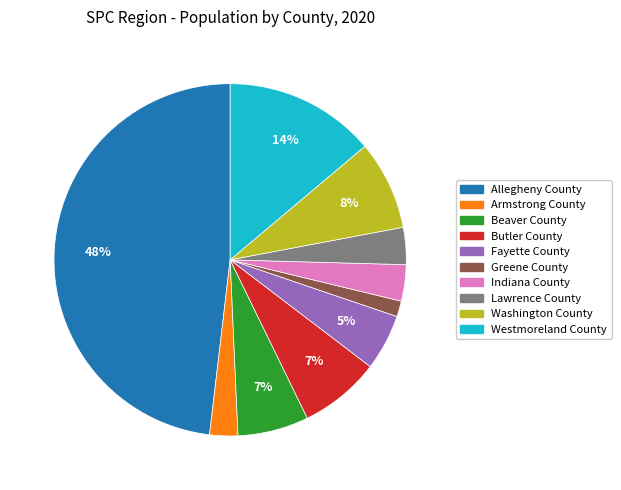

Does any single category account for the majority?

No